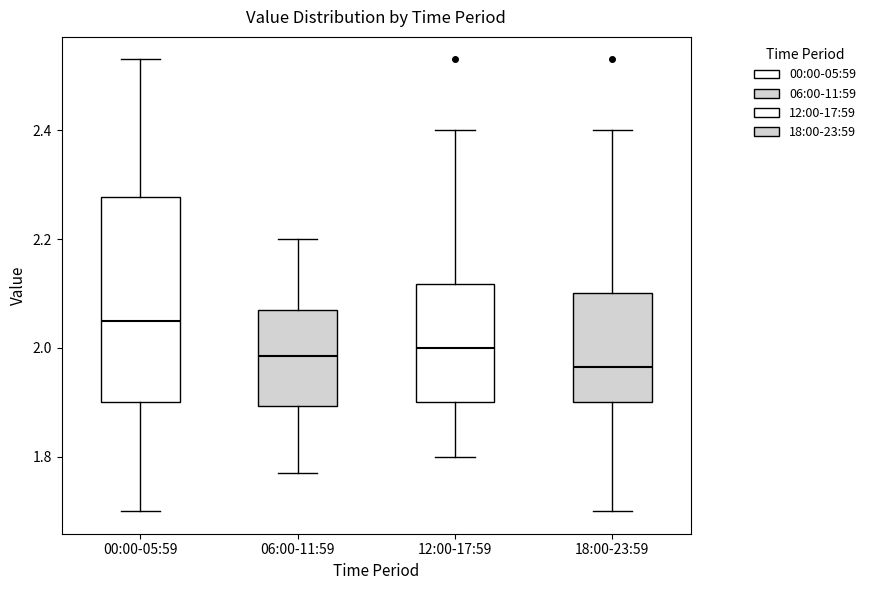

Which box has the lowest median line?

18:00-23:59